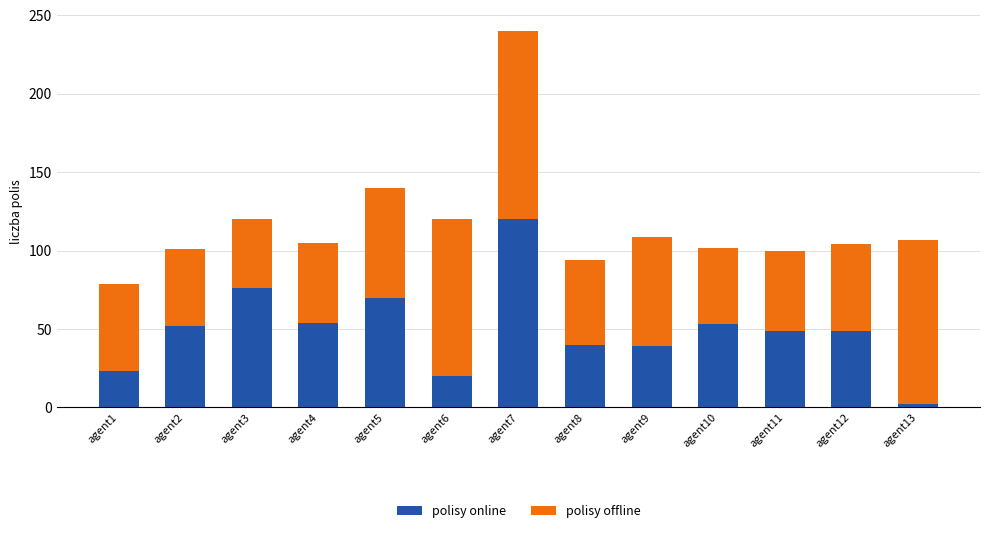

At which label does polisy online first exceed 49?

agent2